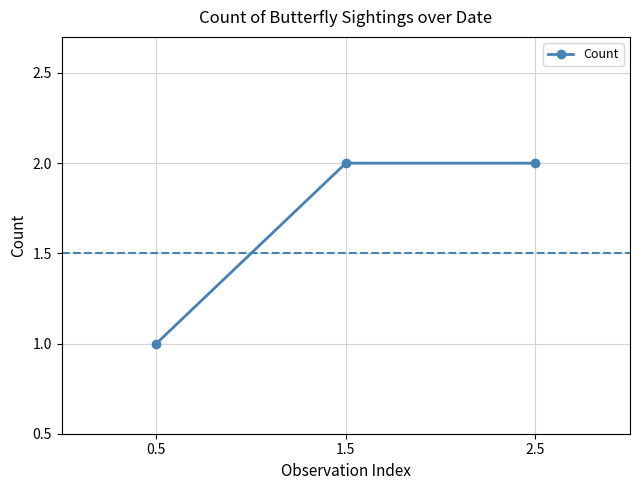

Reading right to left, what are all the values shown in this chart?

2	2	1